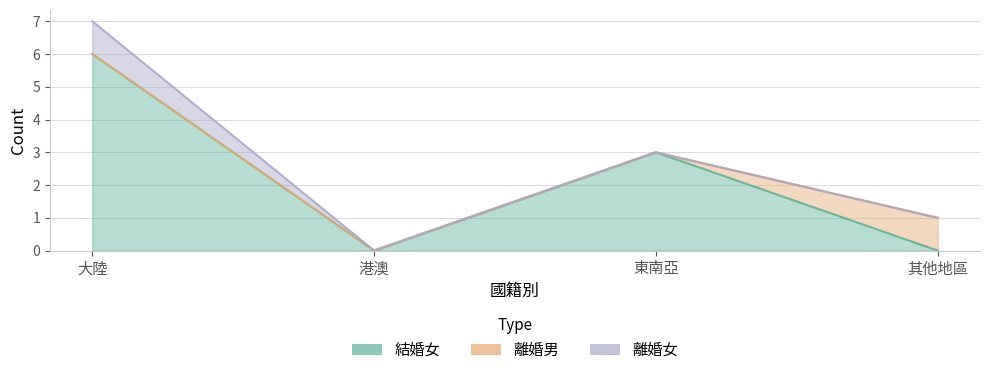

How many distinct data groups are displayed?

3